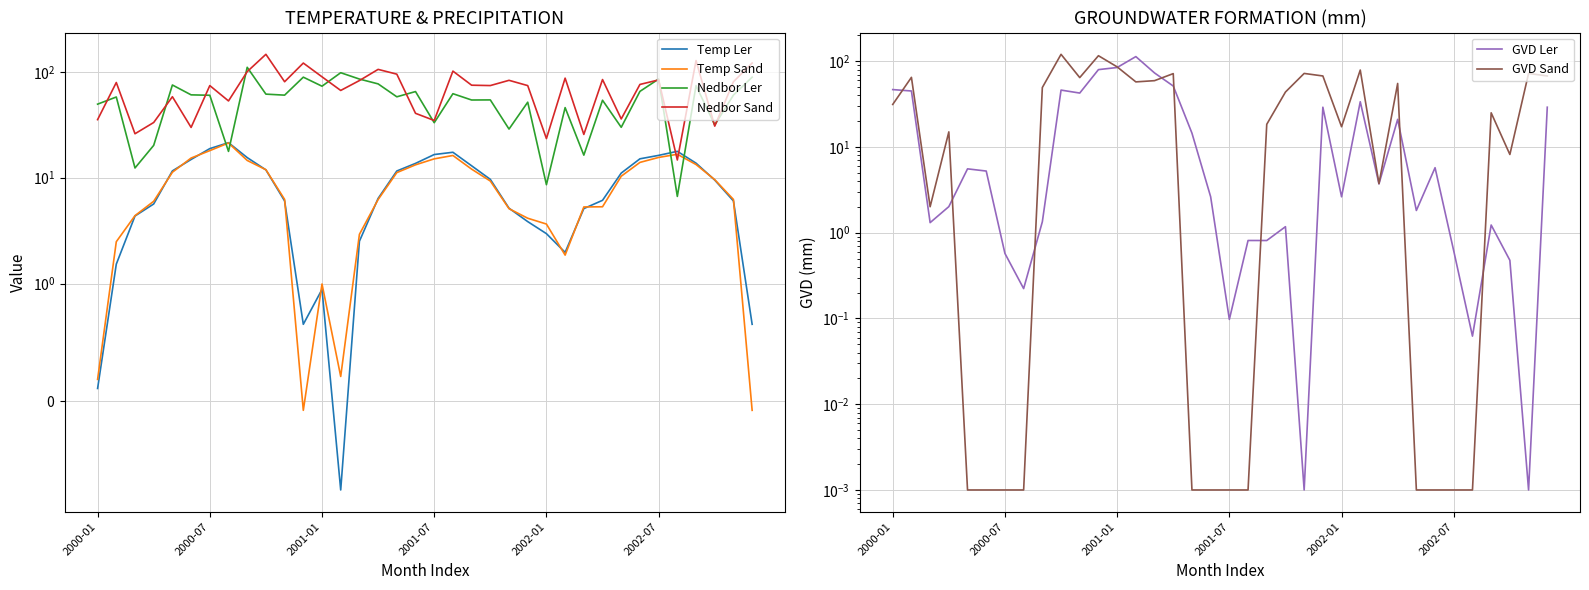

At which category is the sum across all series the highest?

11